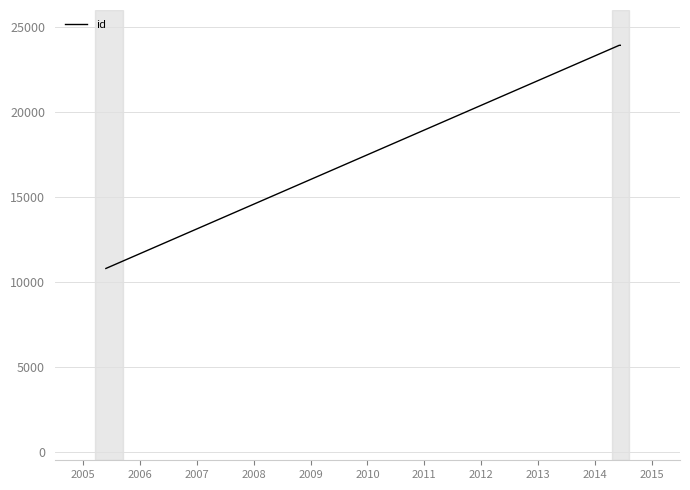

True or false: there are more than 1 points higher than both neighbors.

False